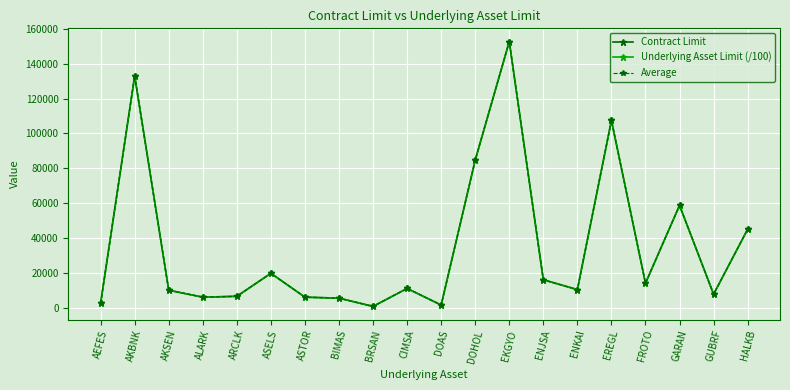

How many lines are shown in the chart?

3